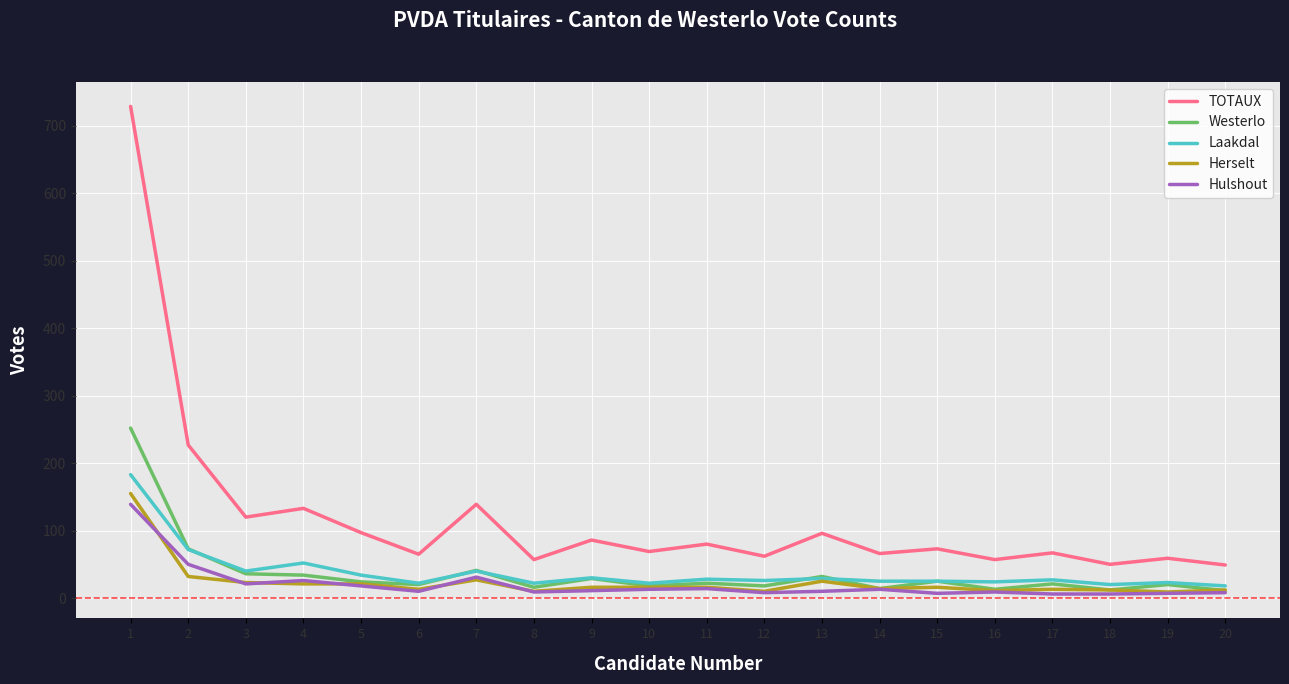

Is the value of Hulshout at 8 greater than the value of TOTAUX at 12?

No